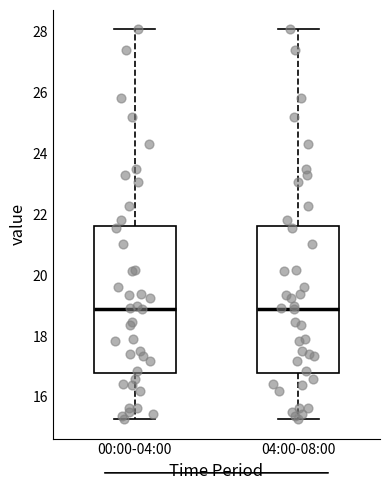

Where does the median line of the box for 04:00-08:00 sit on the y-axis? The values are not printed on the chart, so give them approximately, as read against the axis.

19.0